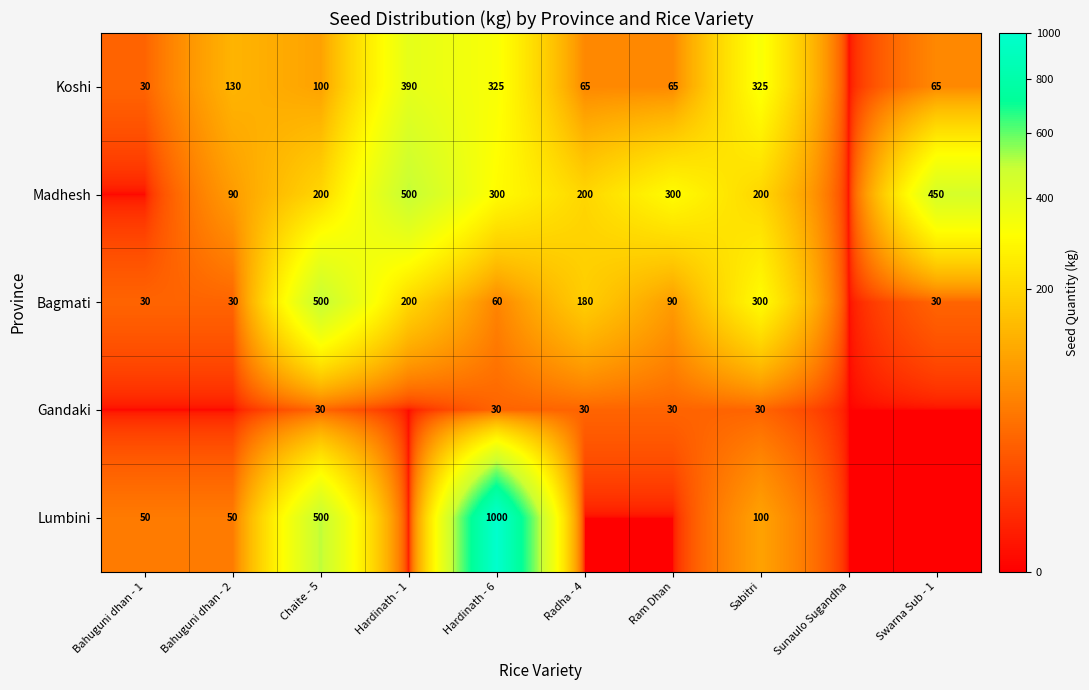

Is the value of Gandaki at Ram Dhan greater than the value of Koshi at Hardinath - 6?

No